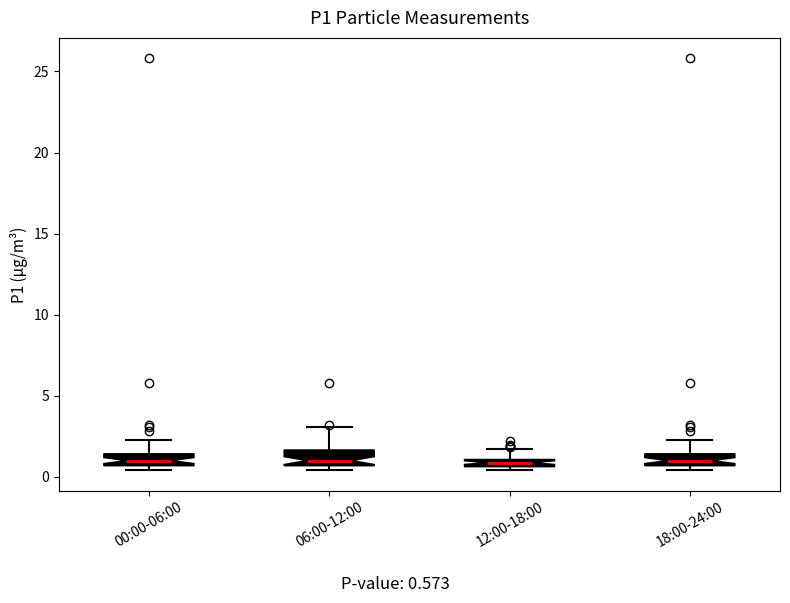

Where does the upper whisker of the box for 12:00-18:00 end on the y-axis? The values are not printed on the chart, so give them approximately, as read against the axis.

1.5